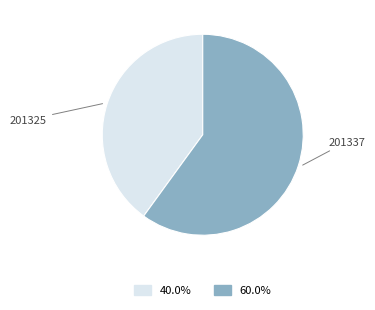

Rank the categories by value from highest to lowest.

201337, 201325